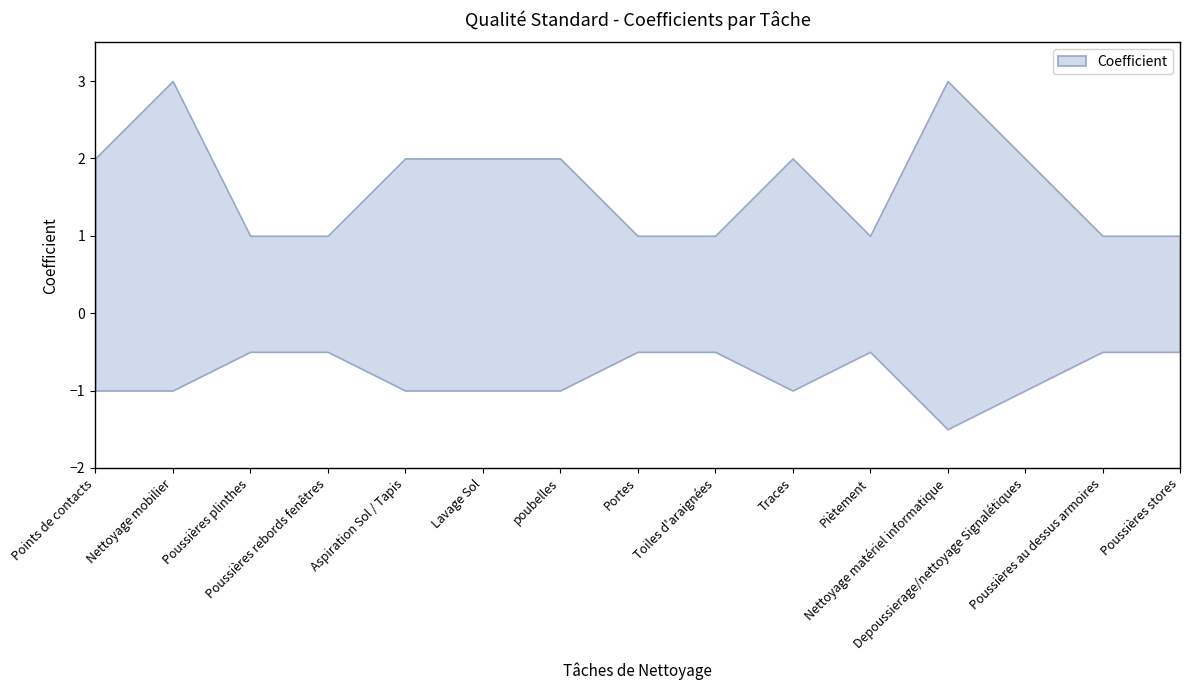

True or false: Résultat and Coefficient cross at least once.

False